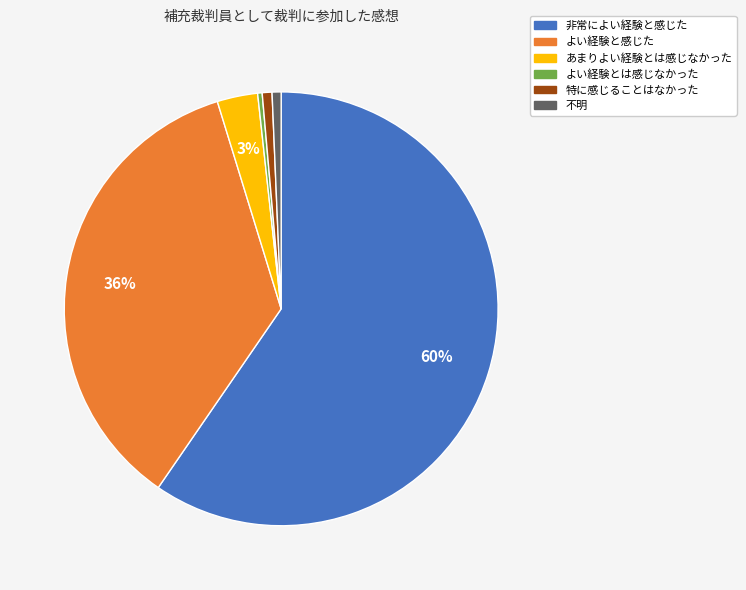

To the nearest percent, what is the difference between the largest and smallest slice percentages?

59%